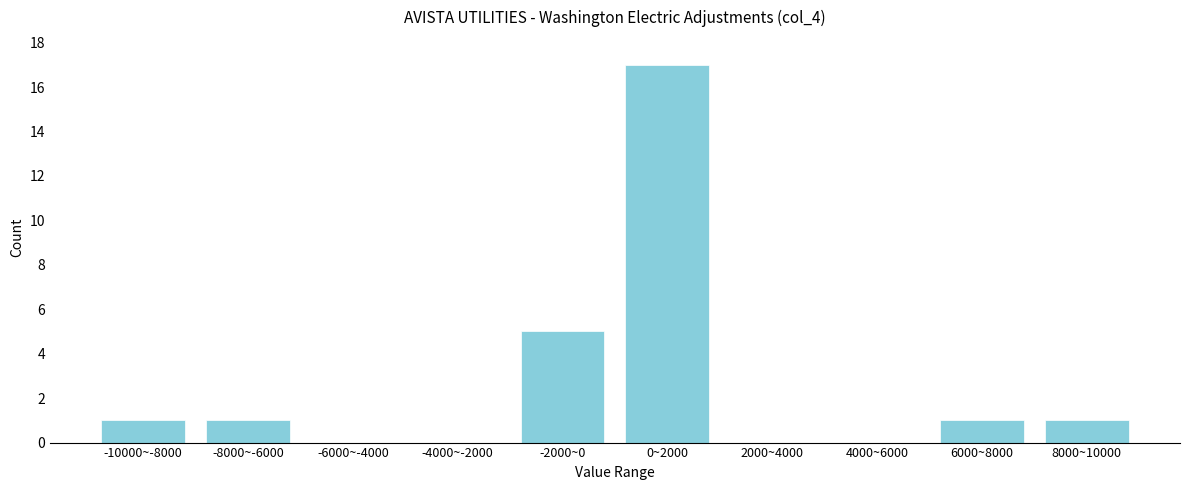

Reading left to right, transcribe all the data shown in this chart.

-10000~-8000=1	-8000~-6000=1	-6000~-4000=0	-4000~-2000=0	-2000~0=5	0~2000=17	2000~4000=0	4000~6000=0	6000~8000=1	8000~10000=1